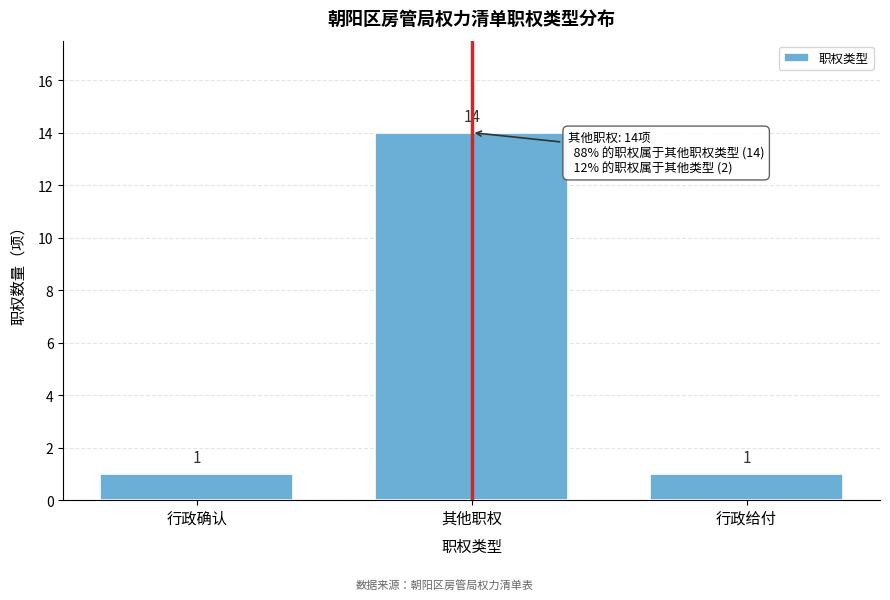

Reading left to right, transcribe all the data shown in this chart.

1	14	1